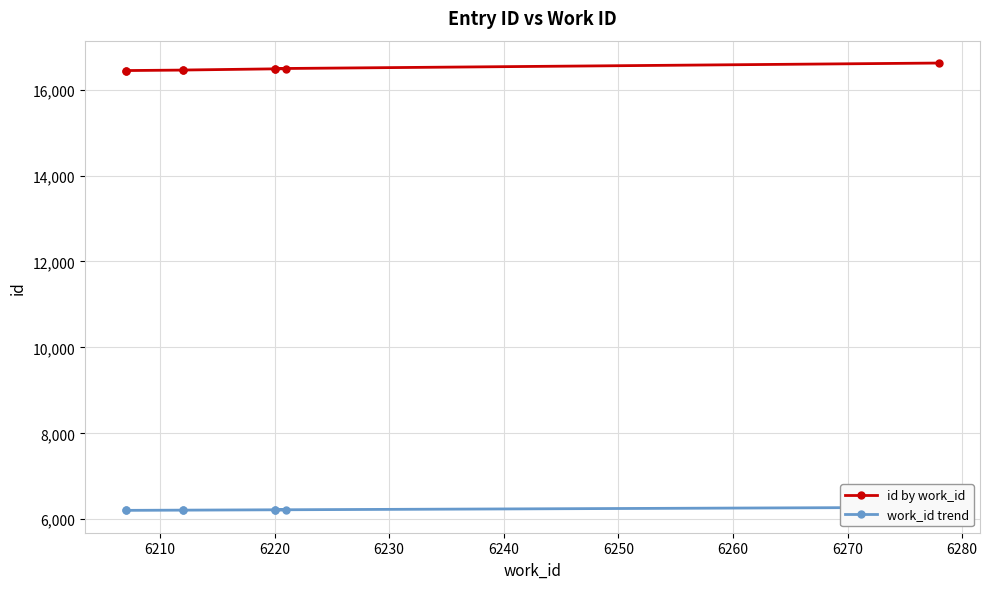

Between 6210 and 6240, which series saw the biggest shift?

id by work_id